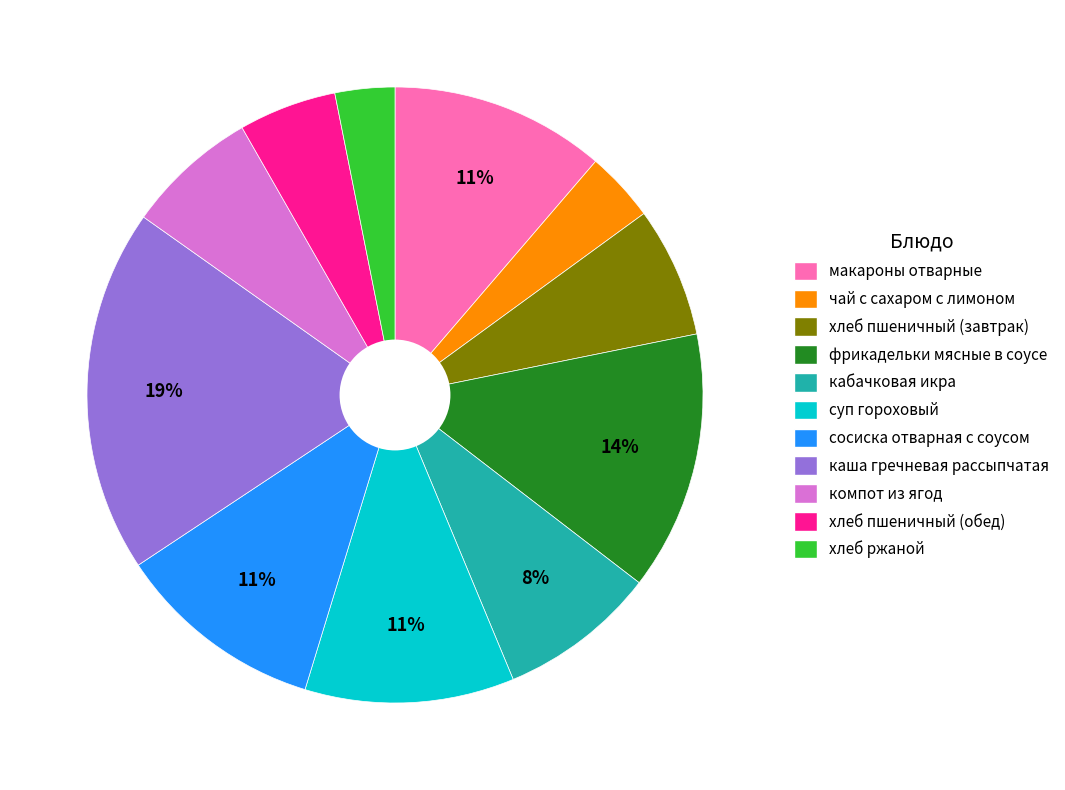

Is there a majority slice in this chart?

No